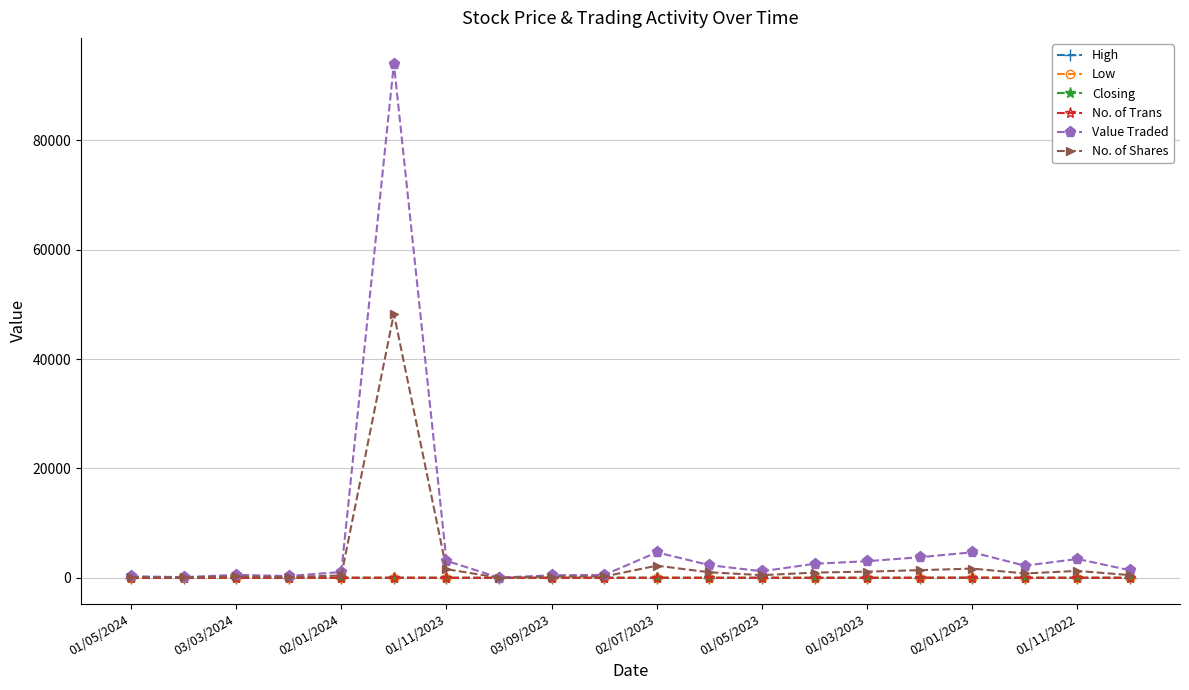

What is the sum of all Low values?

45.1